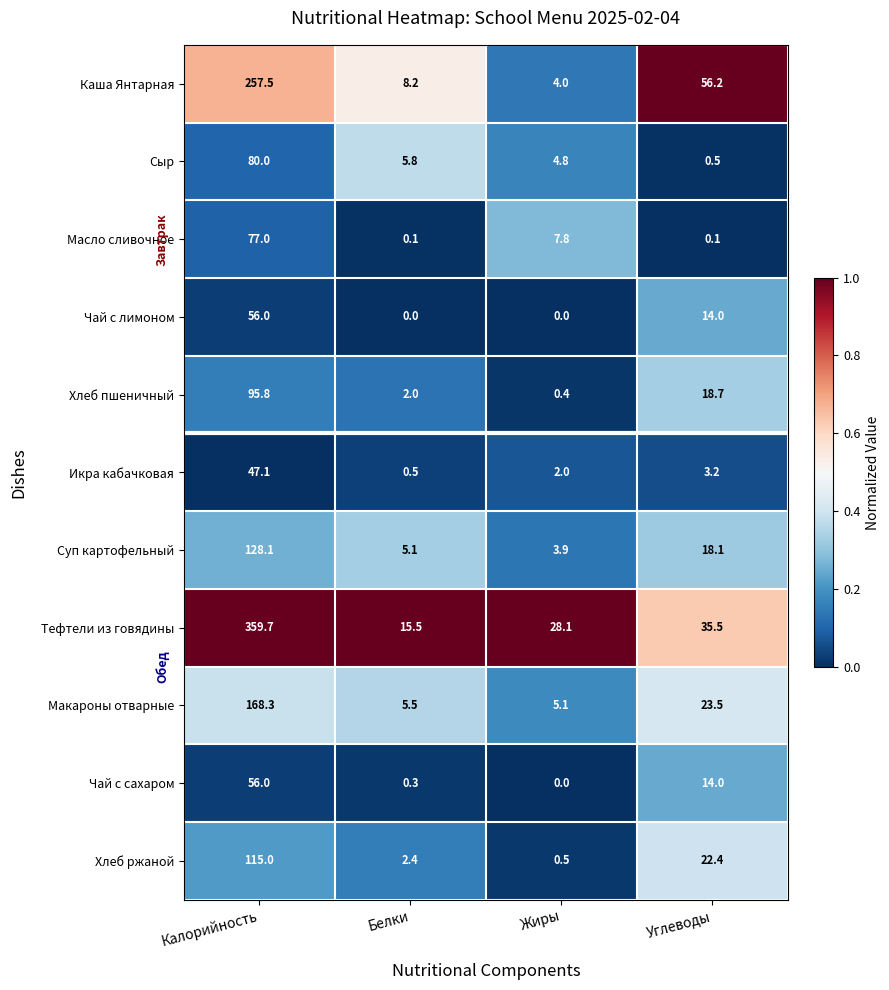

Which series has the largest range (max minus min)?

Тефтели из говядины